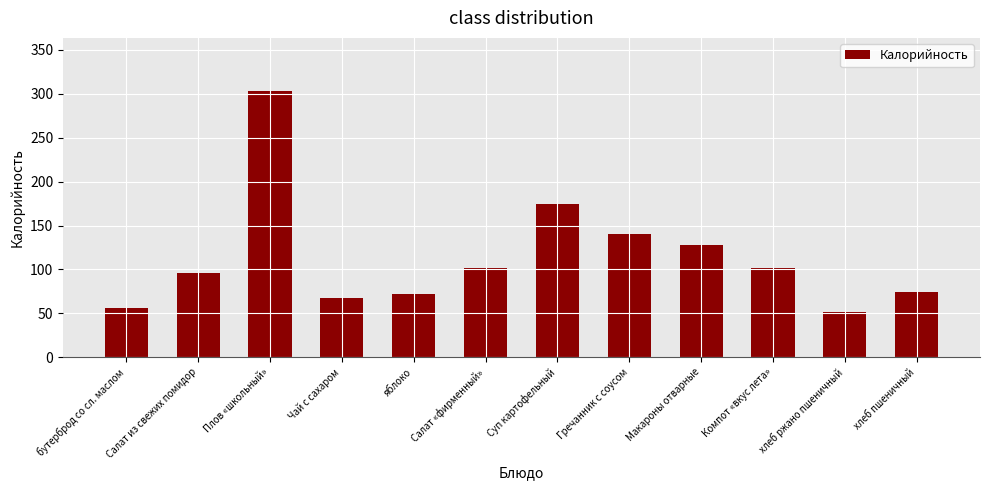

Are the bars grouped side by side (vs. stacked)?

No